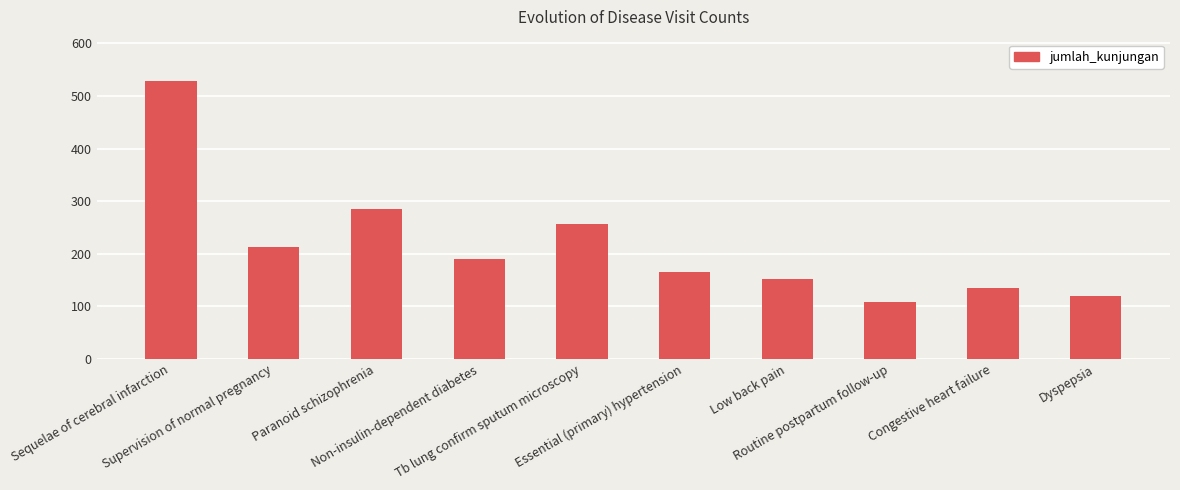

Where is the data nearest to the value 318?

Paranoid schizophrenia